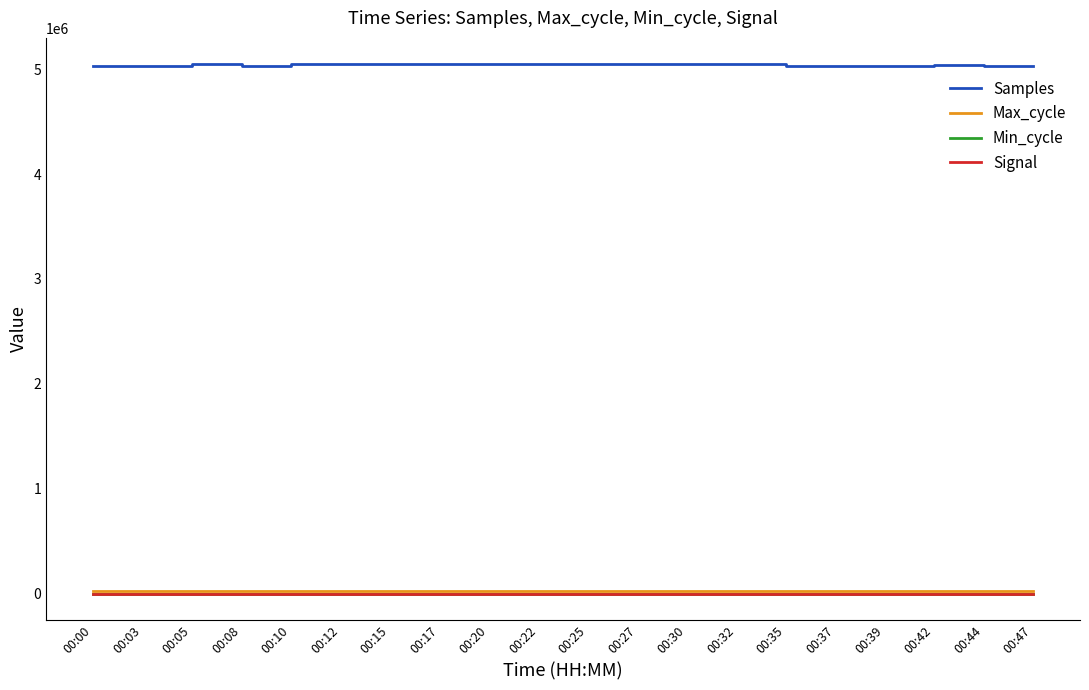

Which series has the largest range (max minus min)?

Samples